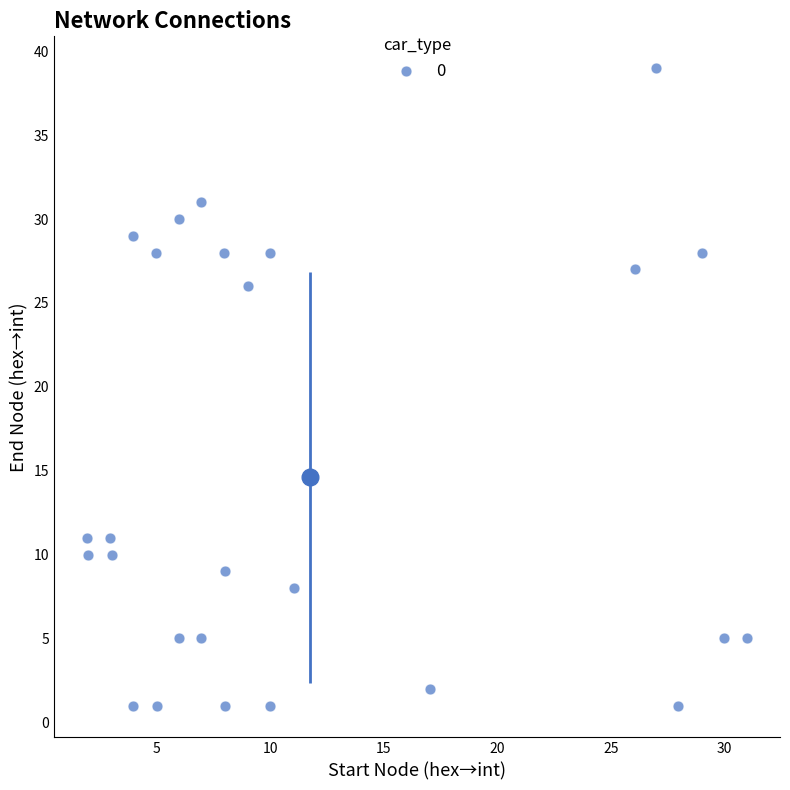

What Y value in the scatter plot is closest to 20?

26